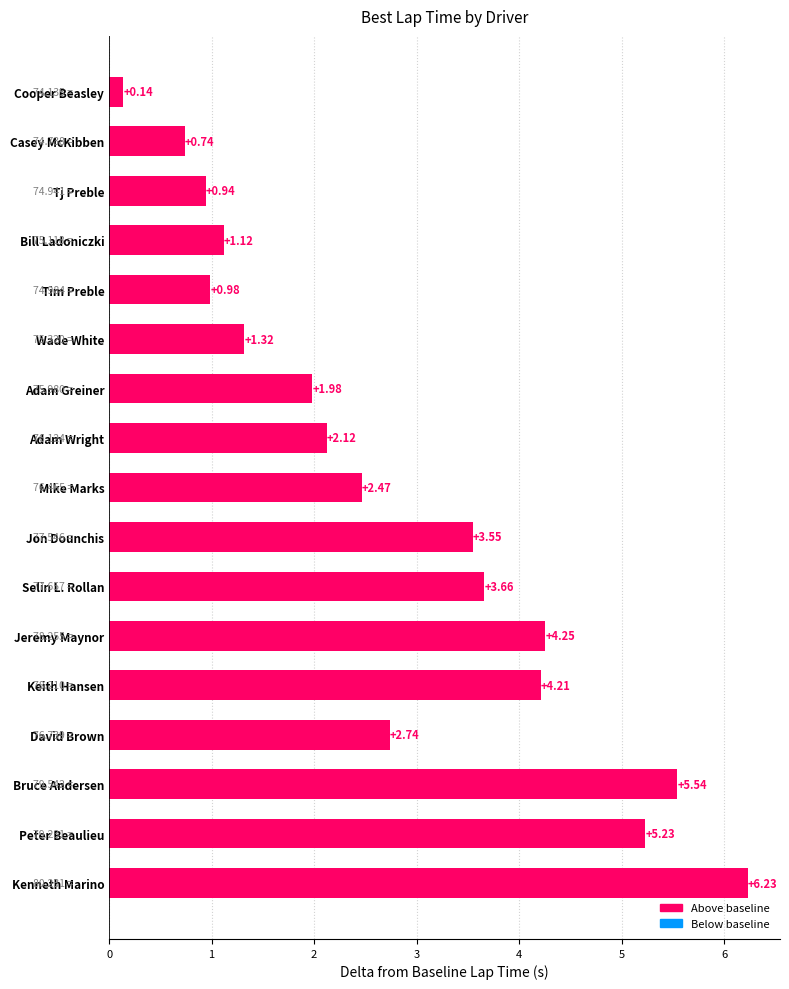

What is the change in value from Mike Marks to Bruce Andersen?

+3.1